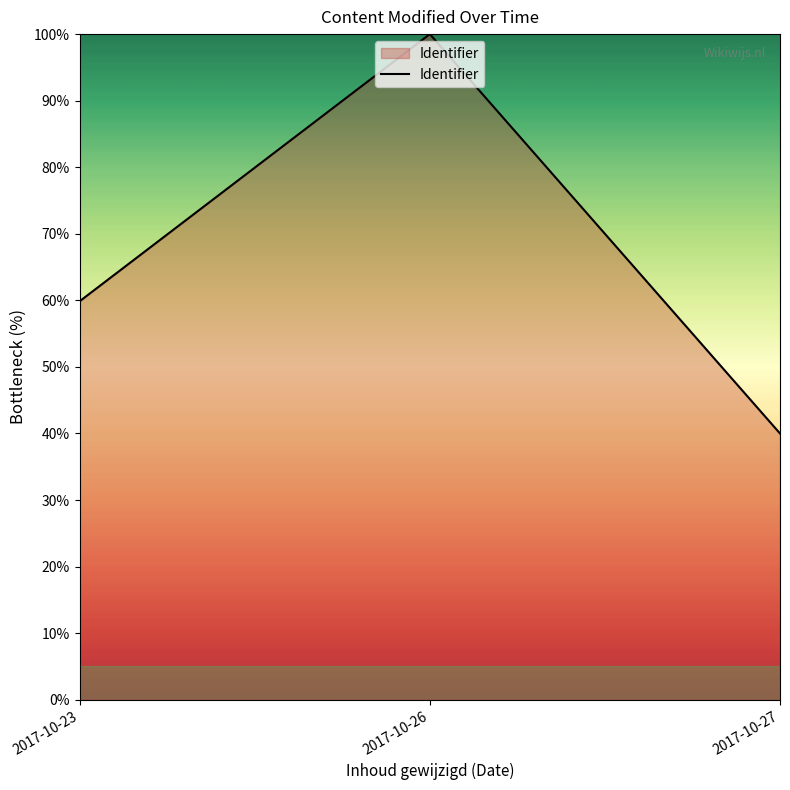

Which category has the highest value across all series?

2017-10-26